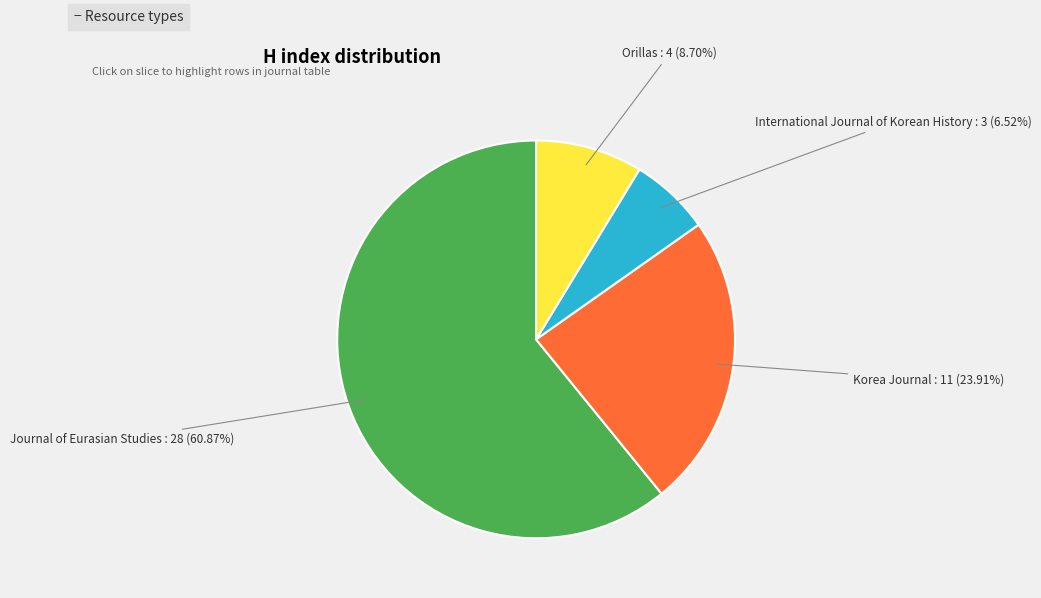

Is there a majority slice in this chart?

Yes